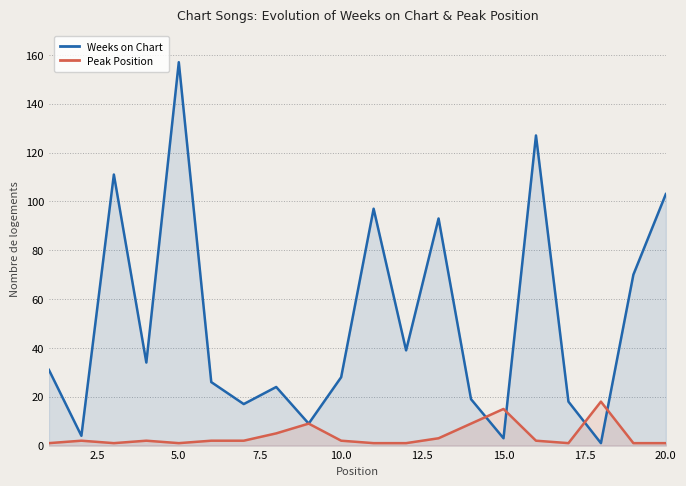

Rank the series by their maximum value, from highest to lowest.

Weeks on Chart, Peak Position